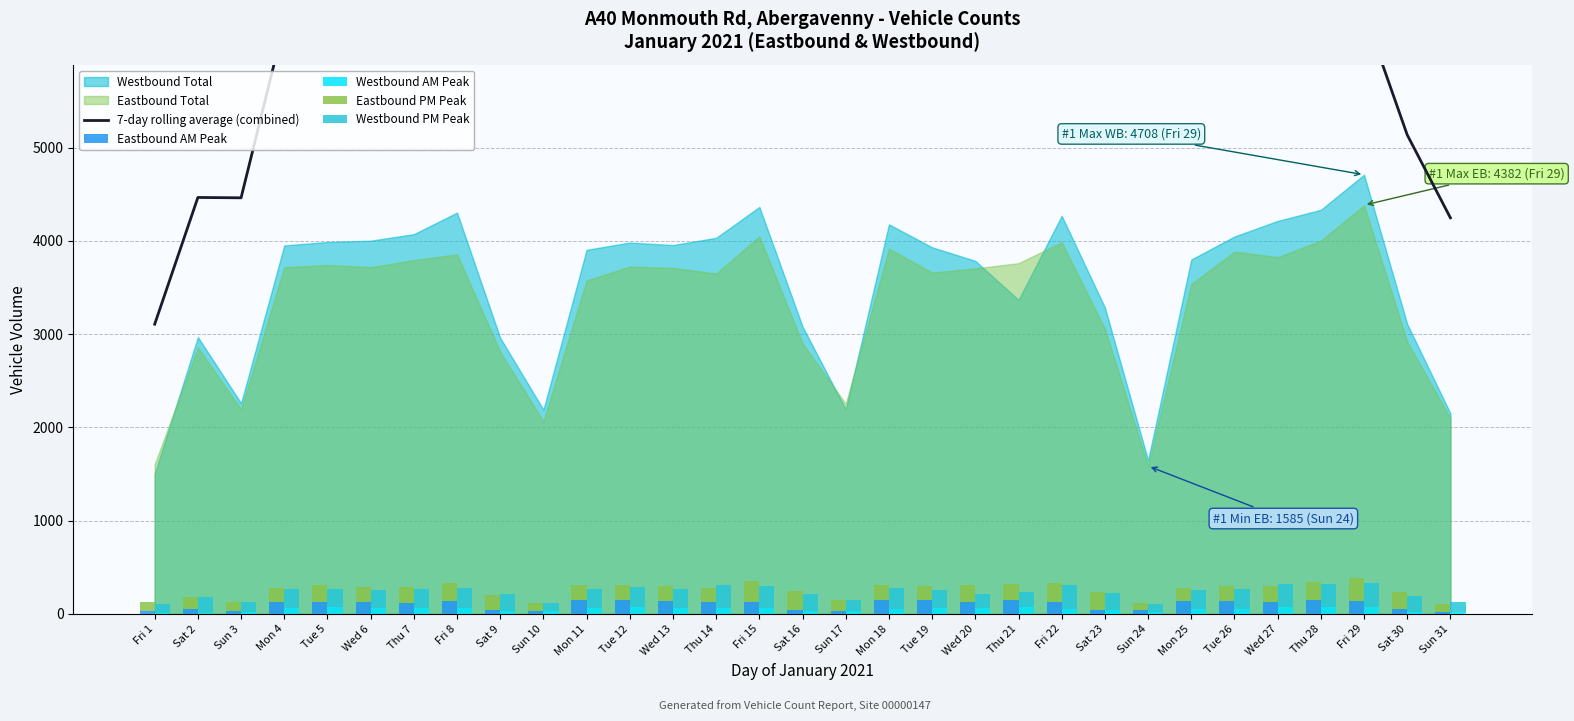

Does the chart contain any negative values?

No